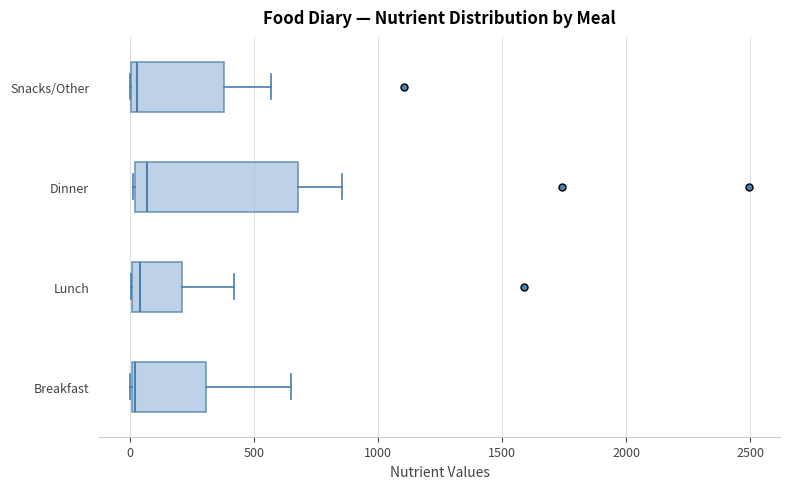

Which box is the widest, from its left edge to its right edge?

Dinner